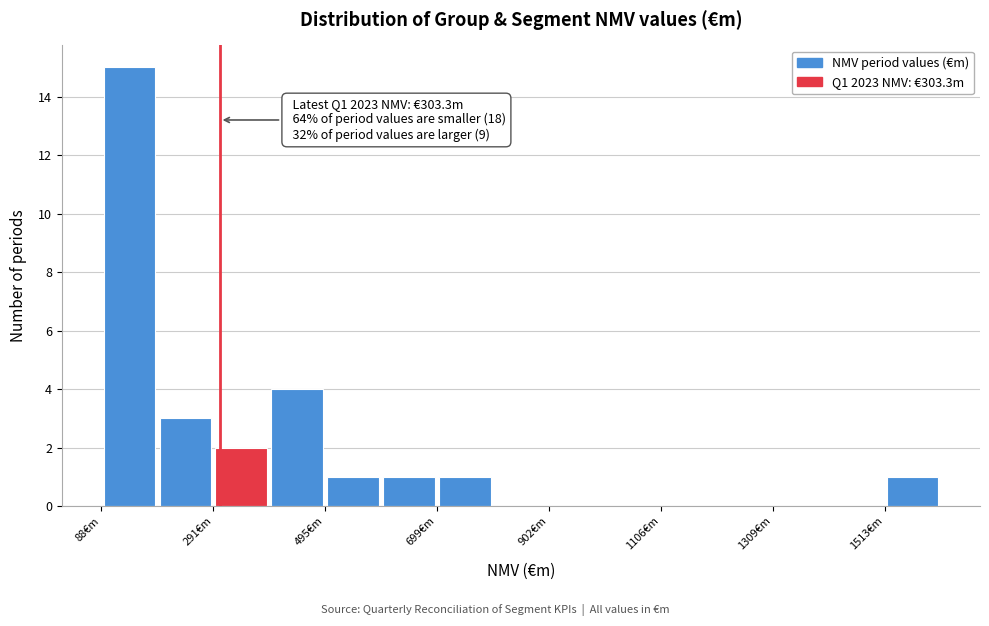

Around what value on the x-axis is the tallest bar? Give the approximate position of its centre, as read against the axis.

150